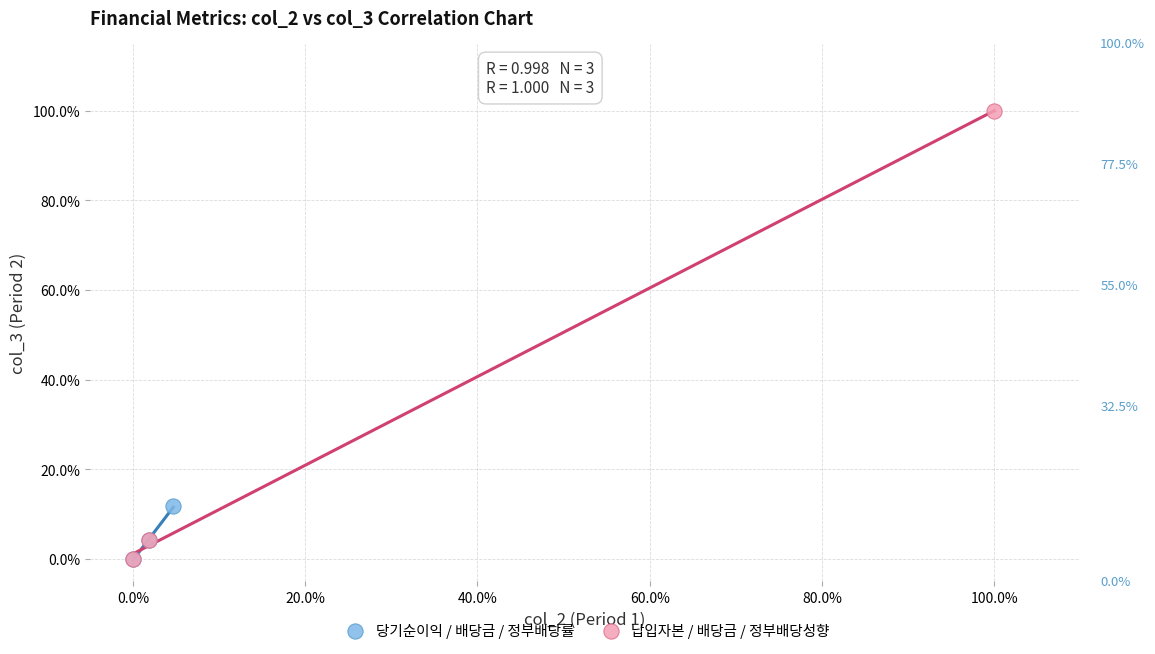

What are all the series names shown in the legend?

당기순이익 / 배당금 / 정부배당률, 납입자본 / 배당금 / 정부배당성향